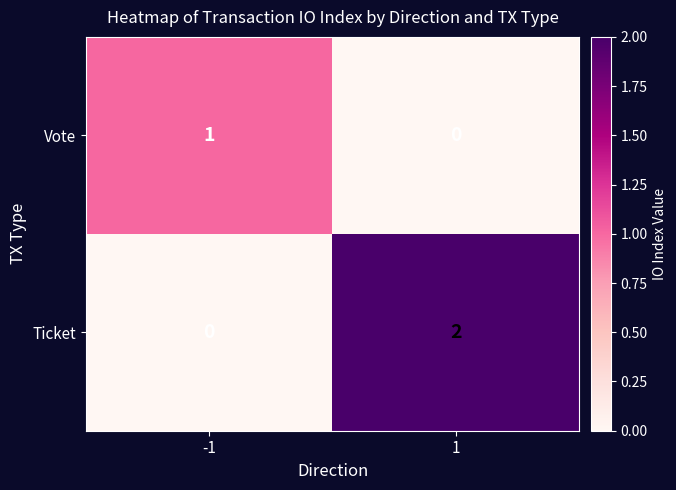

Which series has the largest range (max minus min)?

Ticket